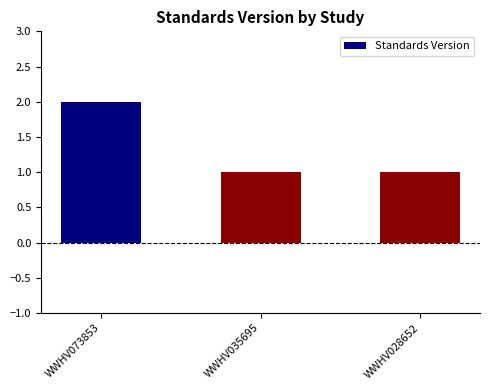

What is the sum of all values?

4